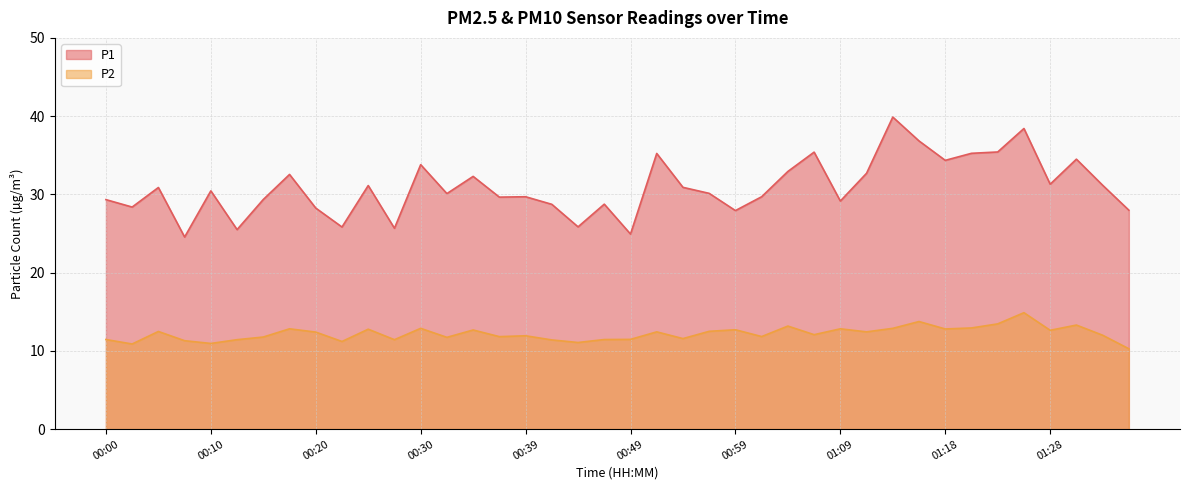

What is the average value of the P1 series?

30.9